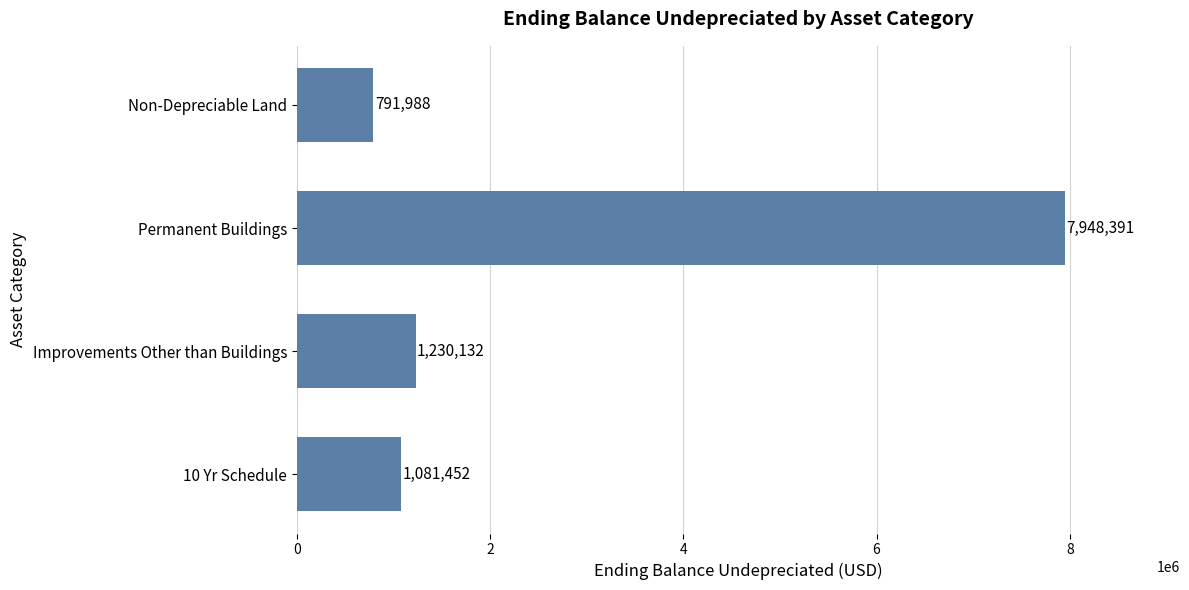

Read the value at 10 Yr Schedule, to the nearest 50.

1081450